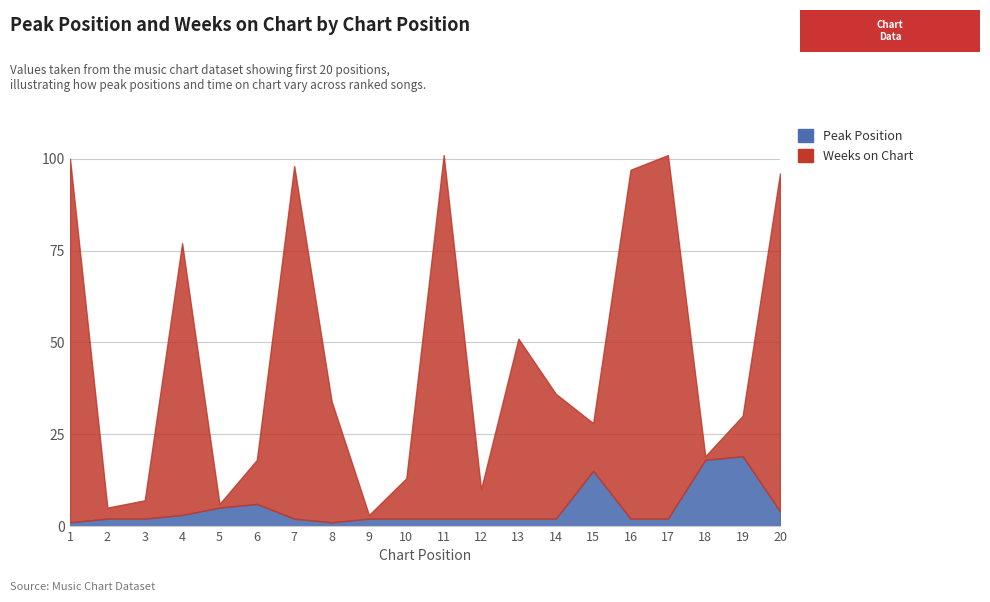

At how many categories does at least one series exceed 9?

15